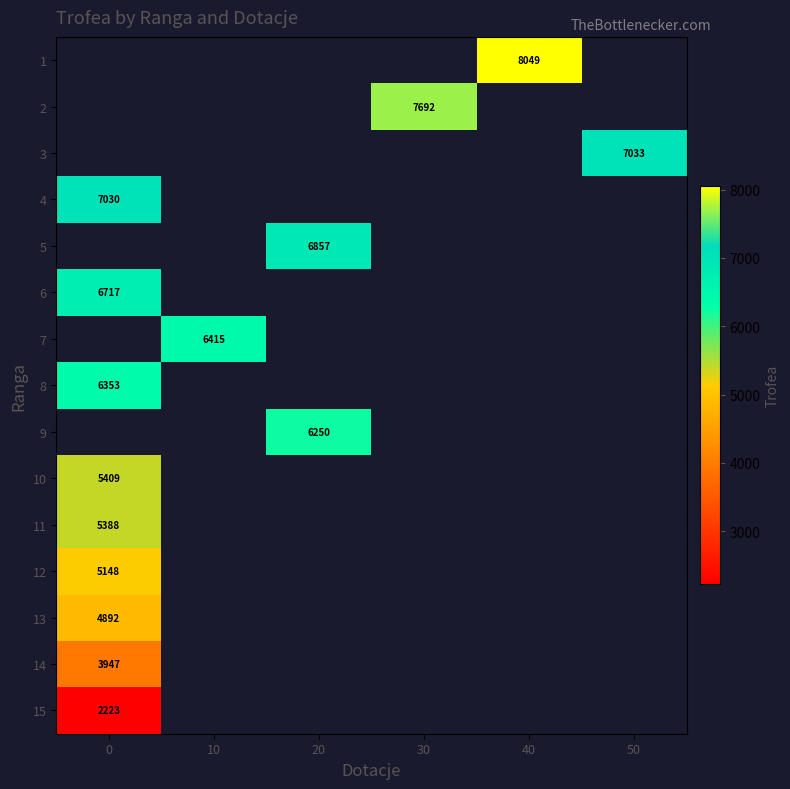

Which series has the largest range (max minus min)?

row_3